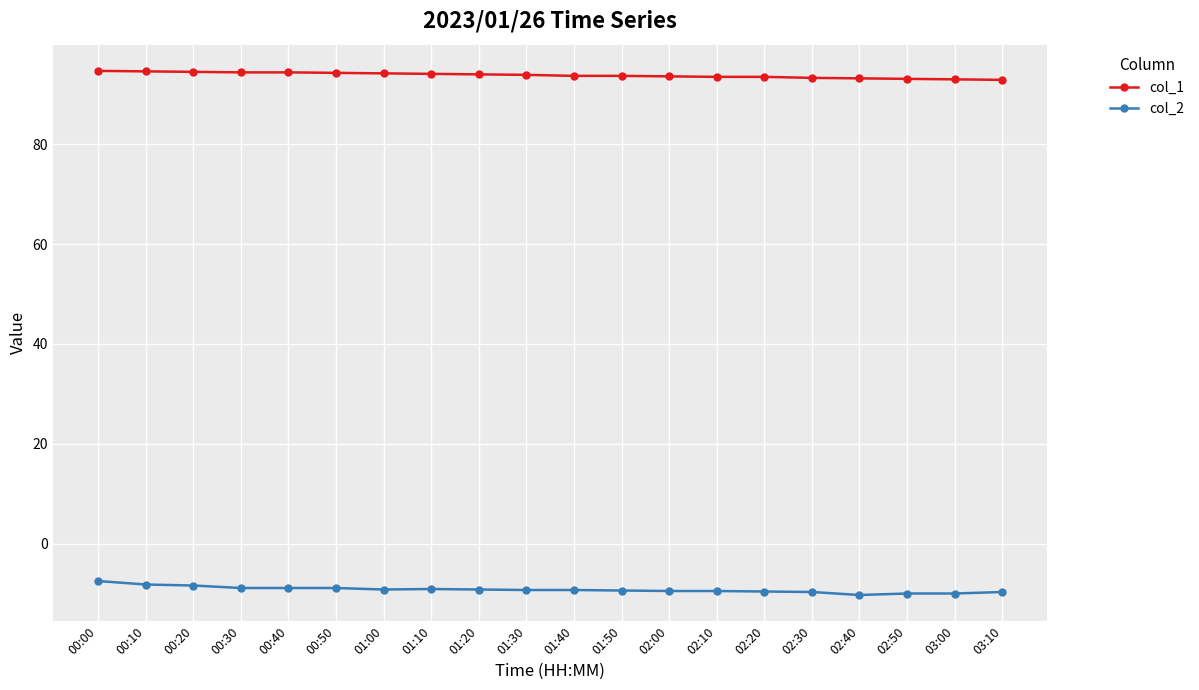

What is the difference between the highest and lowest values at 00:50?

103.2